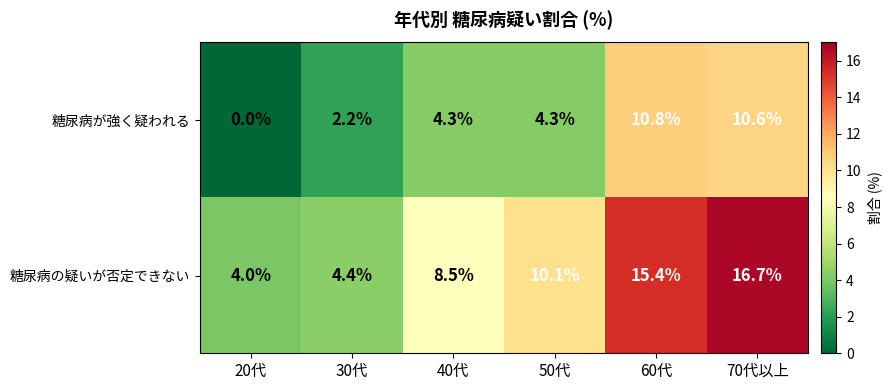

Rank the series by their average value, from highest to lowest.

糖尿病の疑いが否定できない, 糖尿病が強く疑われる